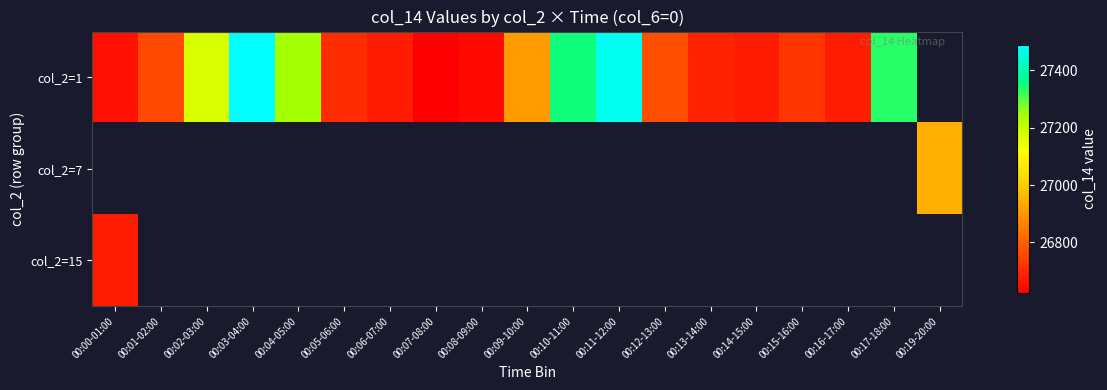

How many categories are shown in the chart?

19